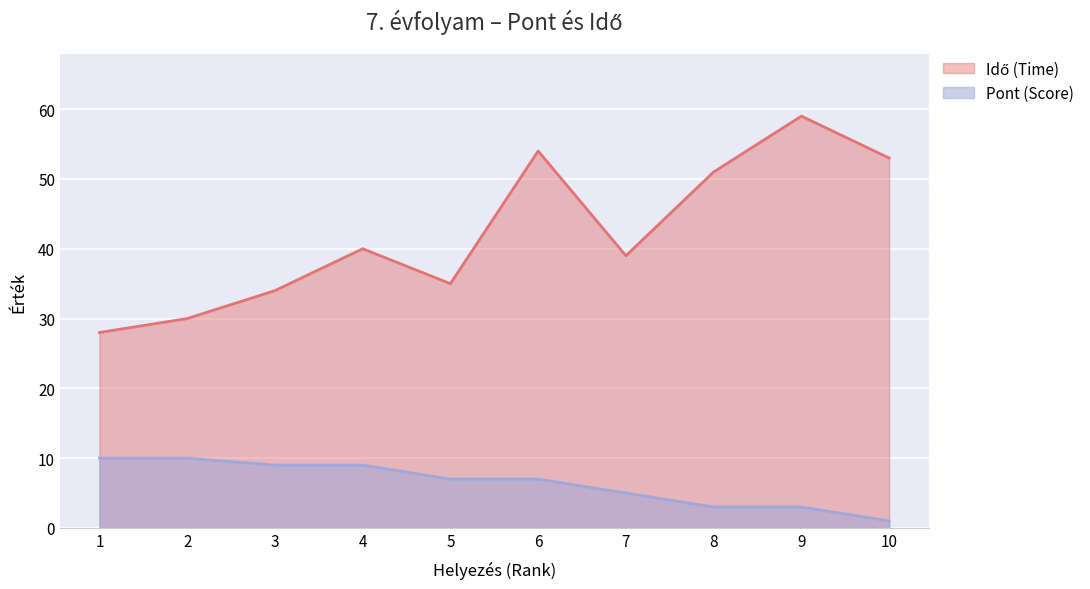

Rank the series at 6 from highest to lowest value.

Idő (Time), Pont (Score)